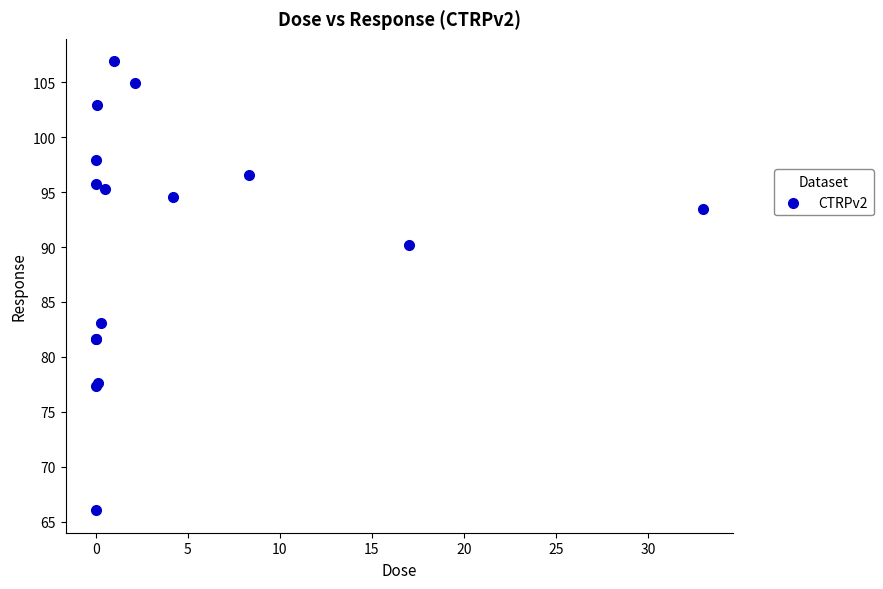

What Y value in the scatter plot is closest to 86?

83.1